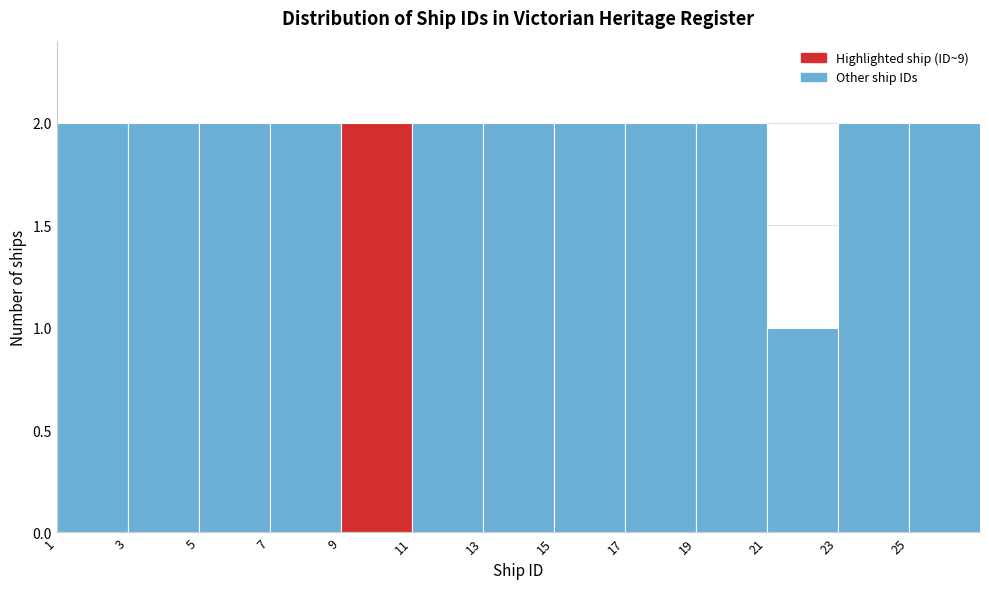

Reading left to right, list every bar in this chart as the range it spans on the x-axis followed by its height. The values are not printed on the chart, so give them approximately, as read against the axis.

1 to 3: 2
3 to 5: 2
5 to 7: 2
7 to 9: 2
9 to 11: 2
11 to 13: 2
13 to 15: 2
15 to 17: 2
17 to 19: 2
19 to 21: 2
21 to 23: 1
23 to 25: 2
25 to 27: 2